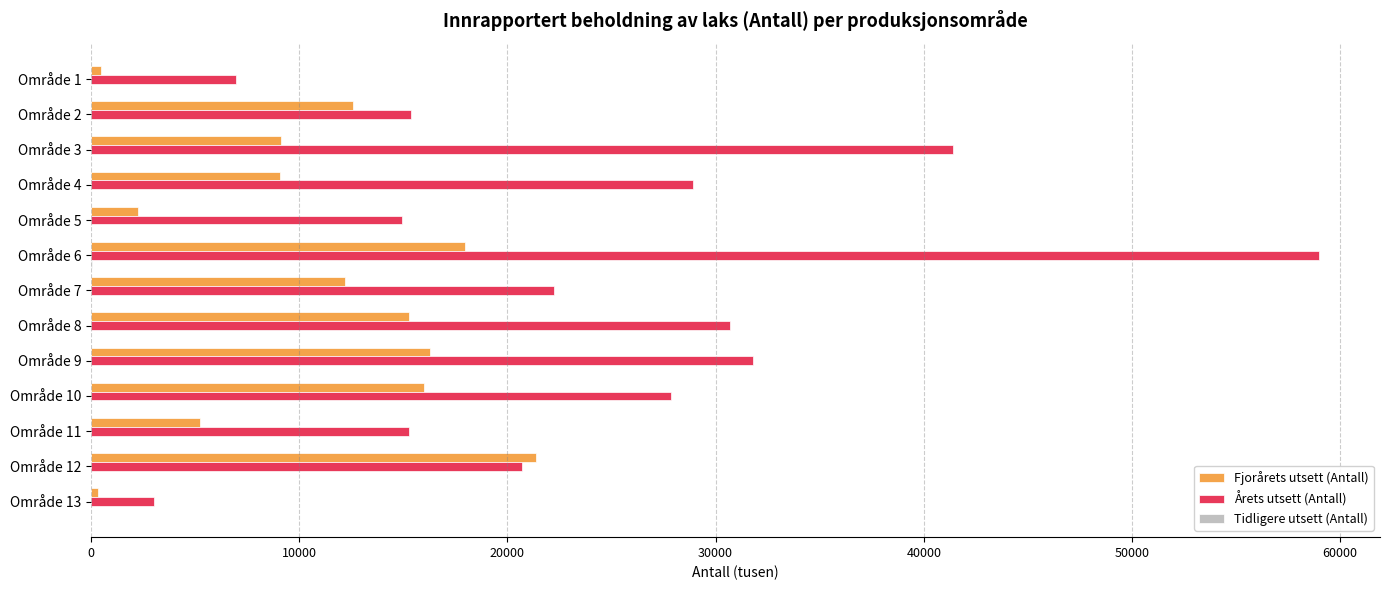

What is the sum of all Årets utsett (Antall) values?

318142.7